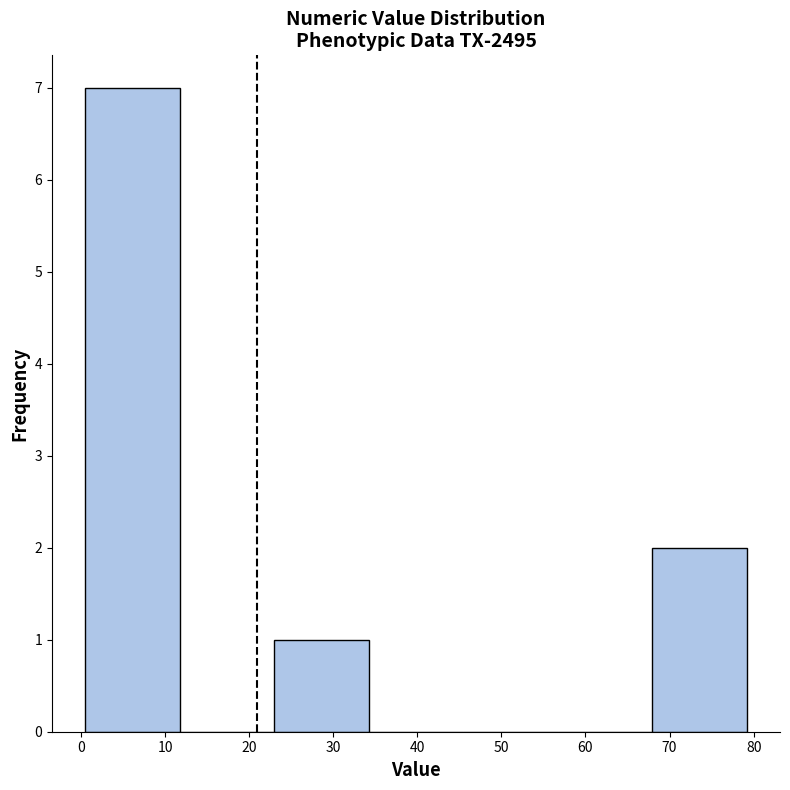

Reading left to right, list every bar in this chart as the range it spans on the x-axis followed by its height. Neither the bar edges nor the heights are printed on the chart, so give them approximately, as read against the axes.

1 to 12: 7
12 to 23: 0
23 to 34: 1
34 to 45: 0
45 to 57: 0
57 to 68: 0
68 to 79: 2